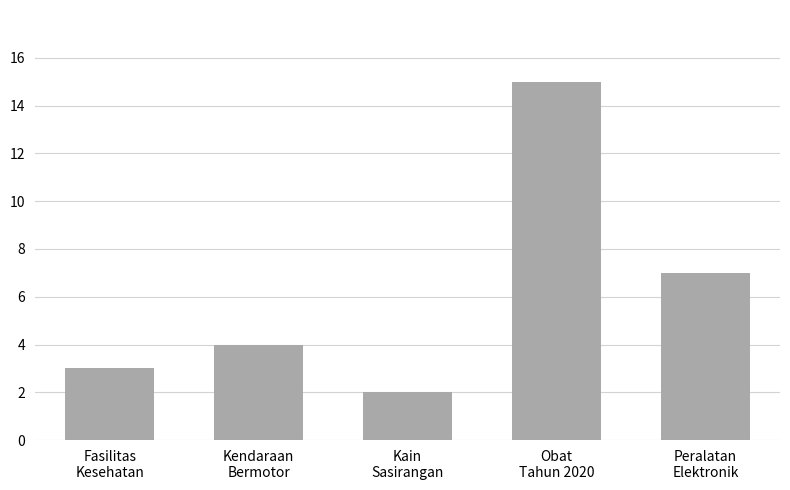

Reading left to right, what are all the values shown in this chart?

3	4	2	15	7